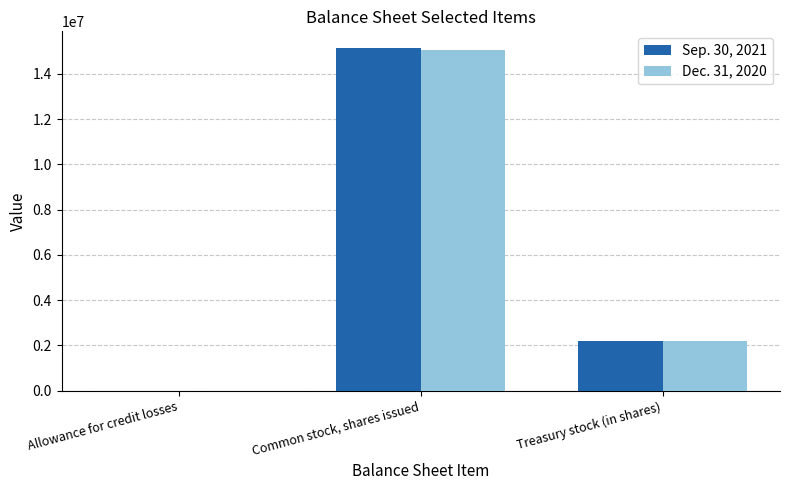

Reading left to right, extract all data points from this chart.

Sep. 30, 2021: 2728	15126345	2214737
Dec. 31, 2020: 2008	15066282	2214737